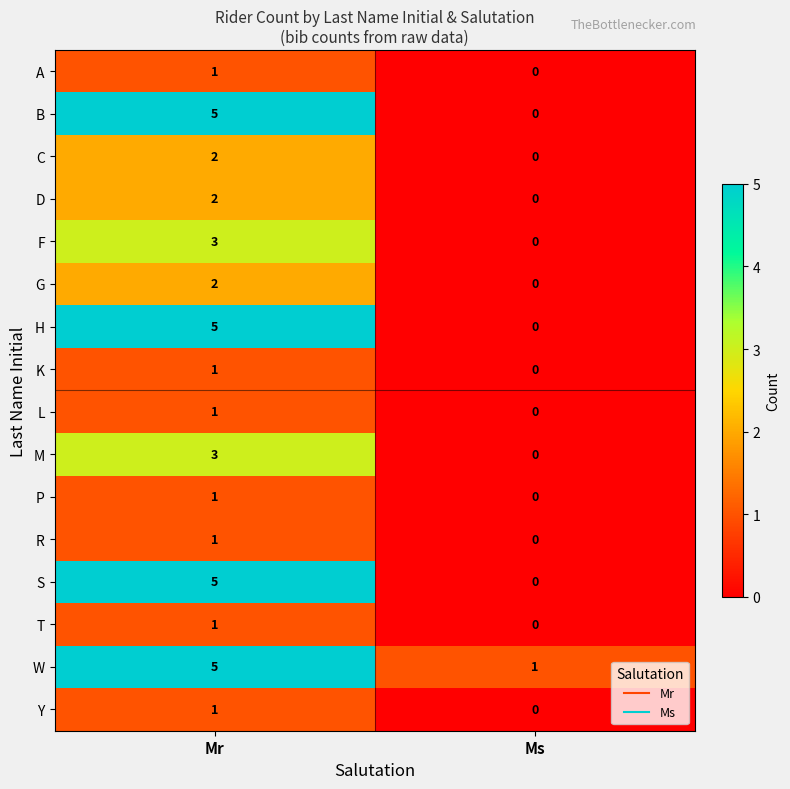

The value of H at Mr is 7. True or false?

False